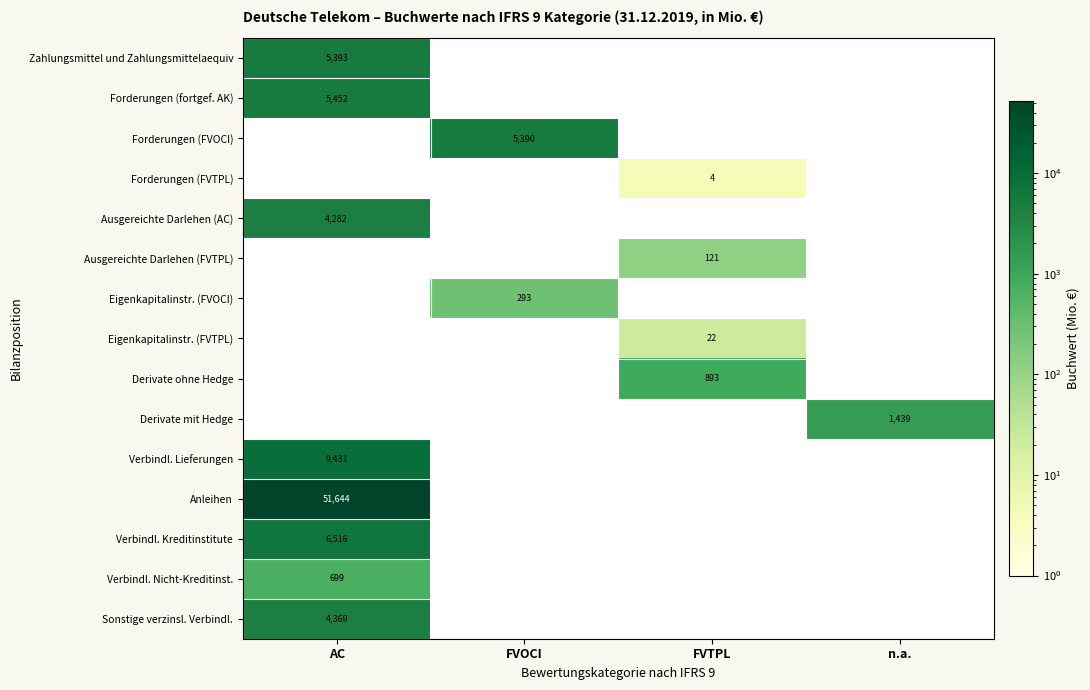

How many series are shown in this chart?

15